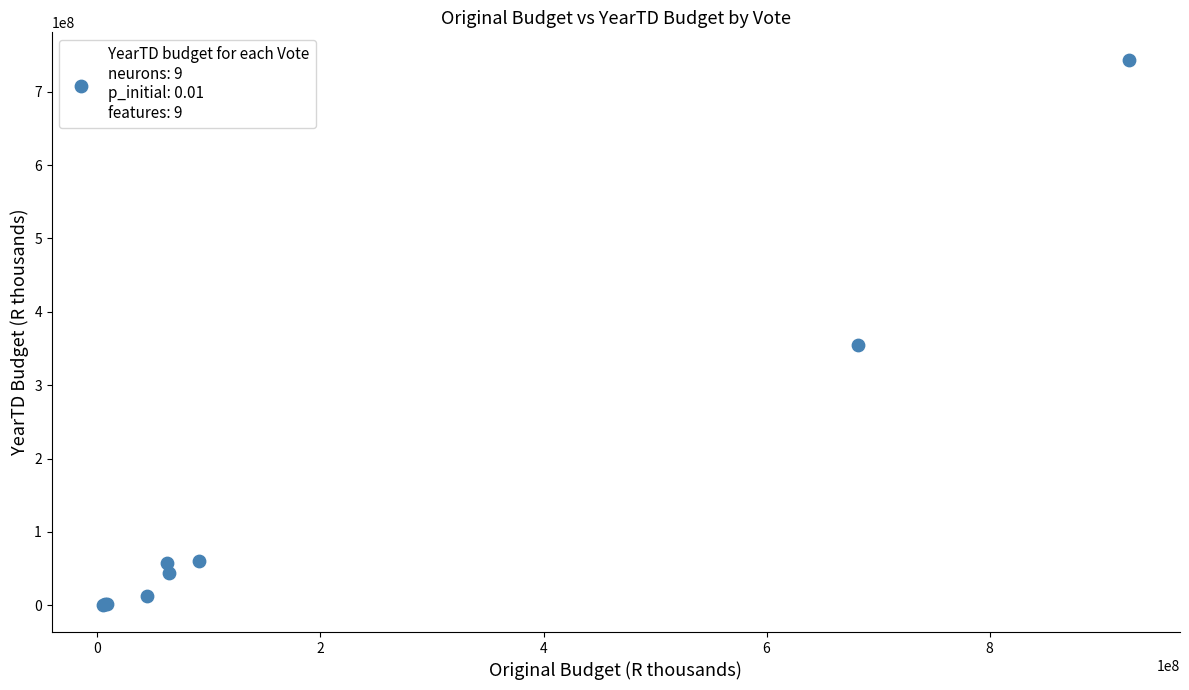

What Y value in the scatter plot is closest to 372243934?

354131277.7